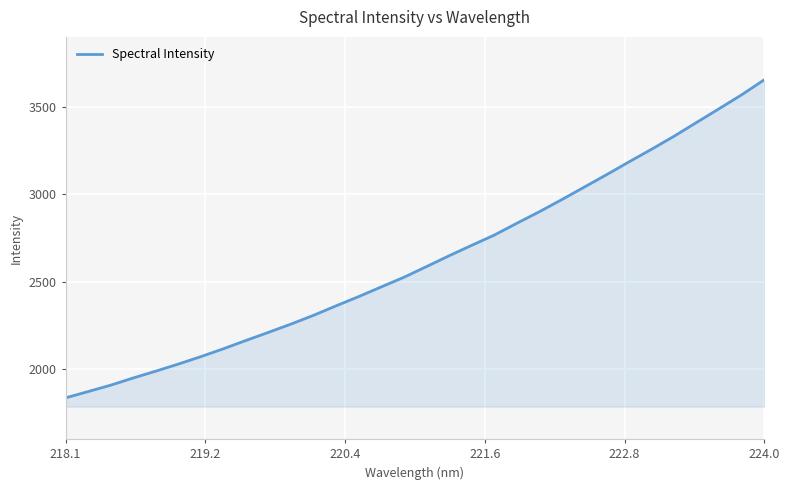

Reading right to left, list all the values displayed in this chart.

3655.0	3569.4	3490.0	3411.6	3332.8	3258.1	3186.1	3112.5	3040.7	2969.1	2899.7	2833.7	2766.1	2707.8	2648.2	2586.5	2525.5	2470.8	2415.4	2362.6	2308.5	2258.4	2210.9	2164.5	2117.1	2071.9	2029.4	1988.9	1949.9	1908.7	1872.1	1836.2